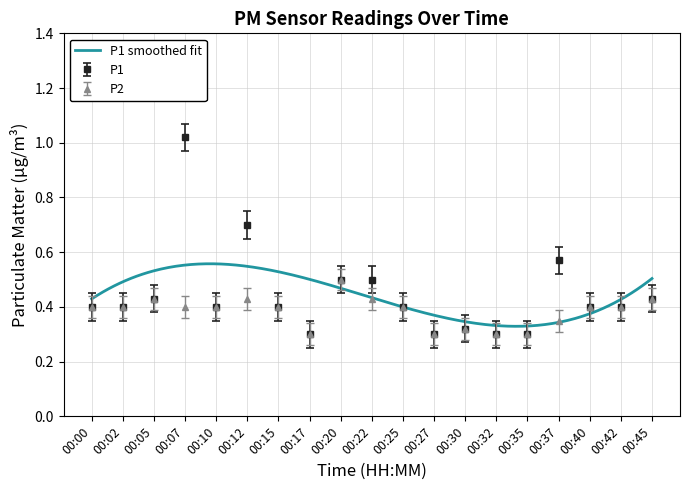

Which series has the widest spread of values?

P1